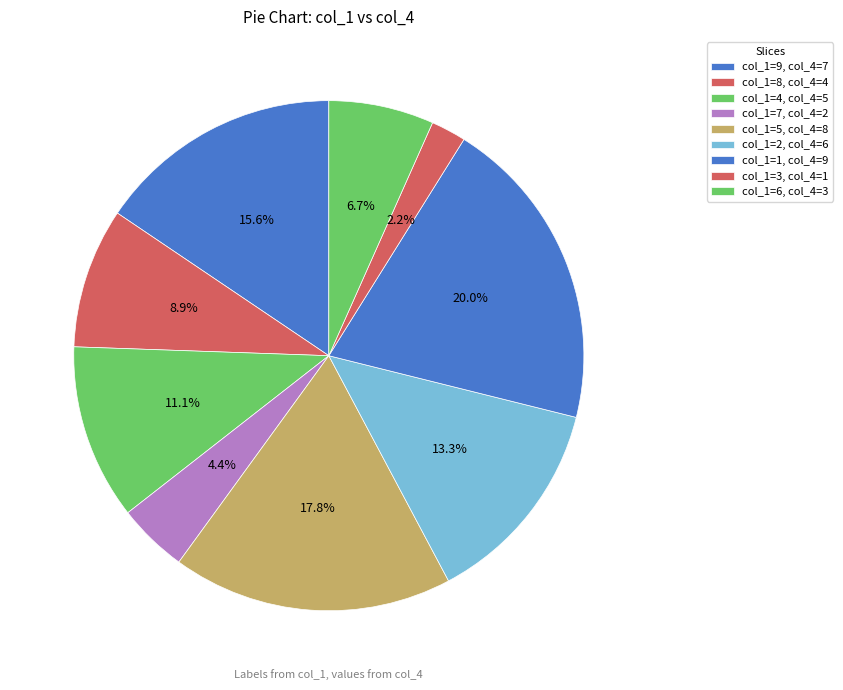

Which category has the biggest portion of the pie?

9